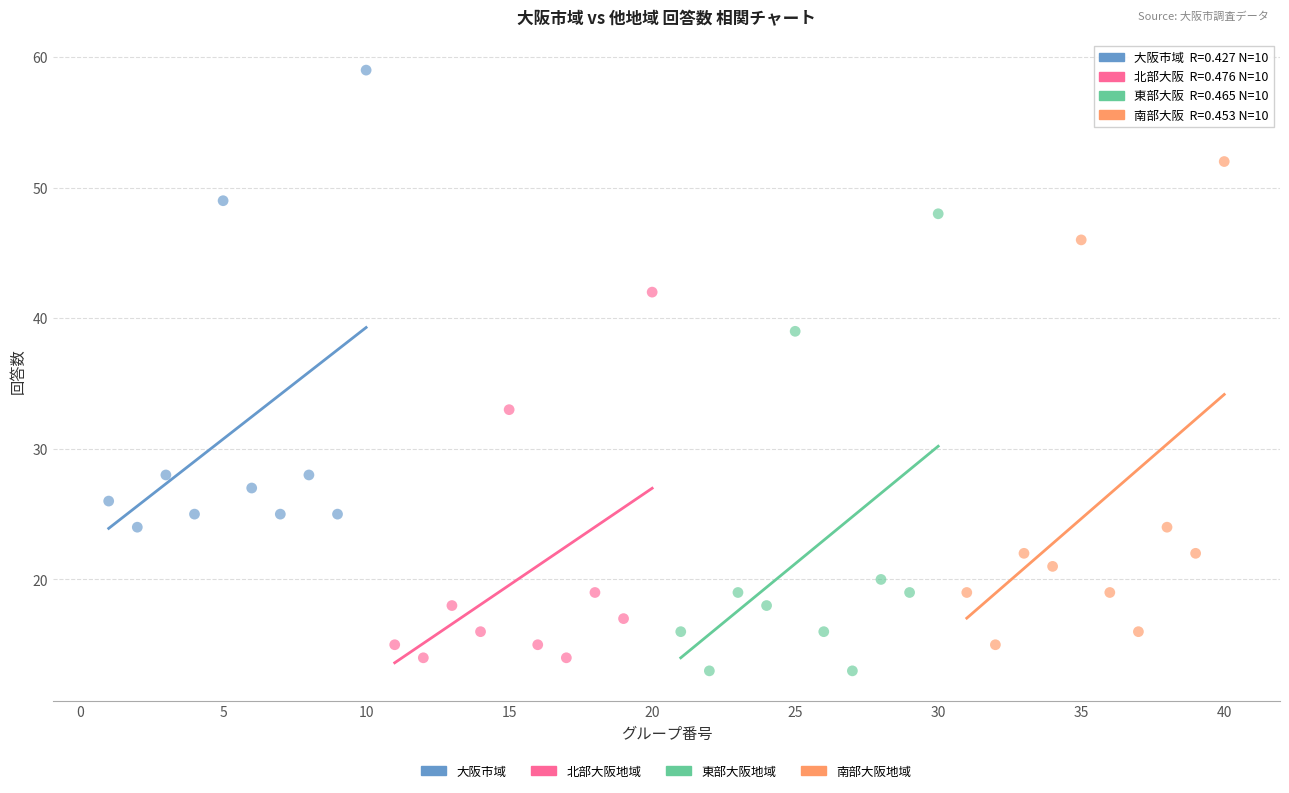

Which series contains the highest Y value?

大阪市域